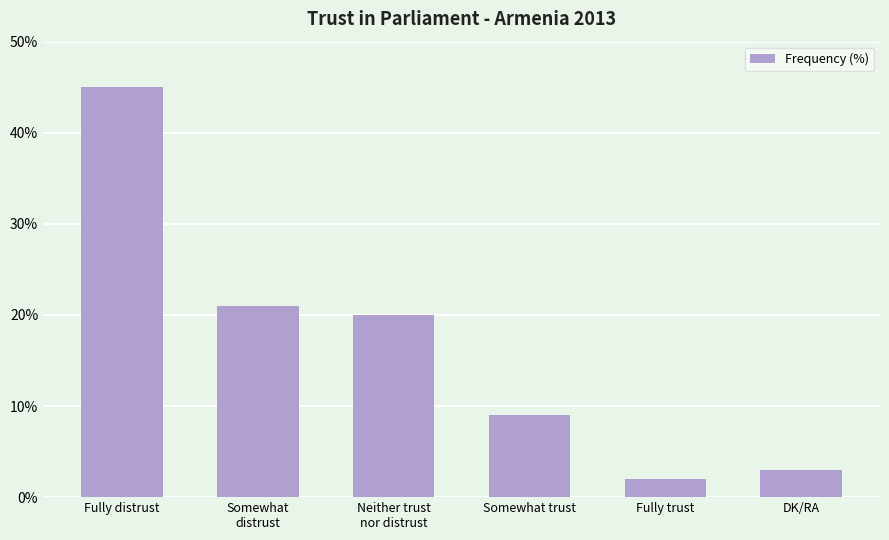

Between Somewhat trust and Fully trust, which is larger?

Somewhat trust